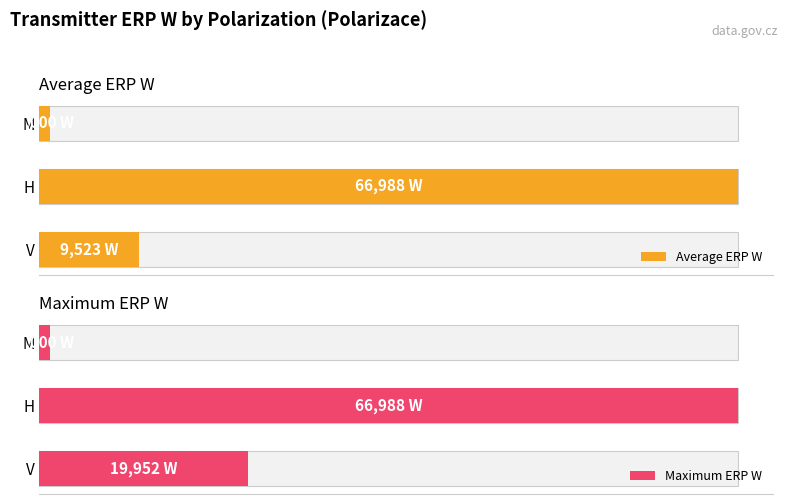

Reading left to right, list all the values displayed in this chart.

Average ERP W: 9523.4	66988.0	1000.0
Maximum ERP W: 19952.0	66988.0	1000.0